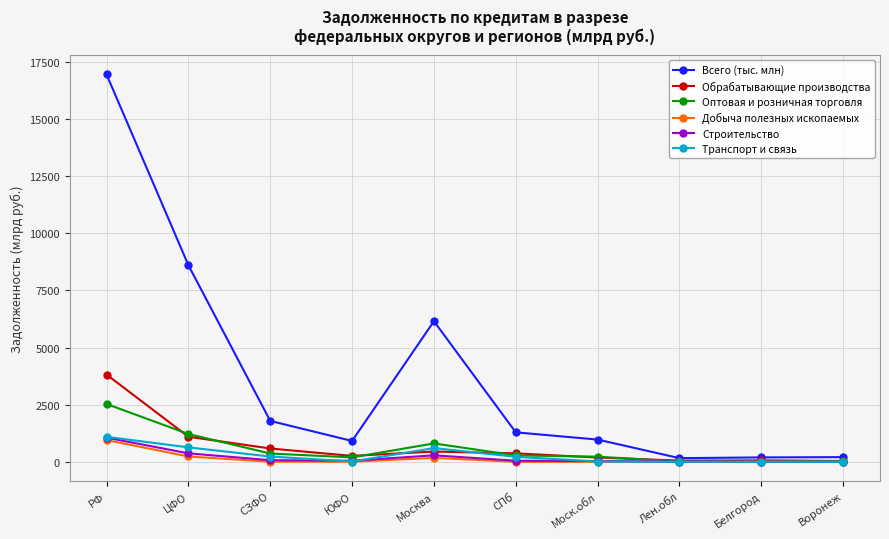

At which category does Всего (тыс. млн) reach its first local valley?

ЮФО